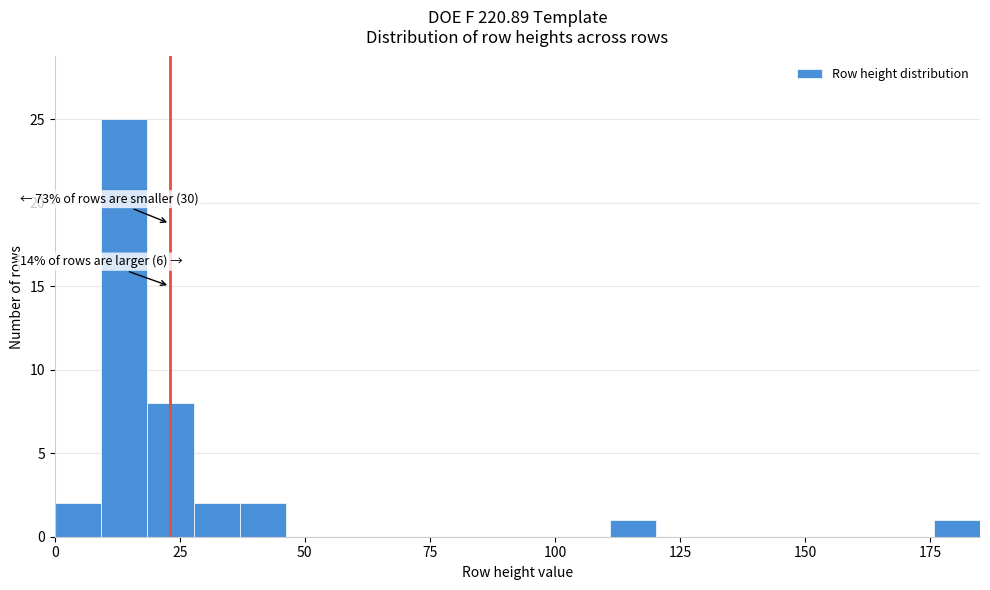

Around what value on the x-axis is the tallest bar? Give the approximate position of its centre, as read against the axis.

15